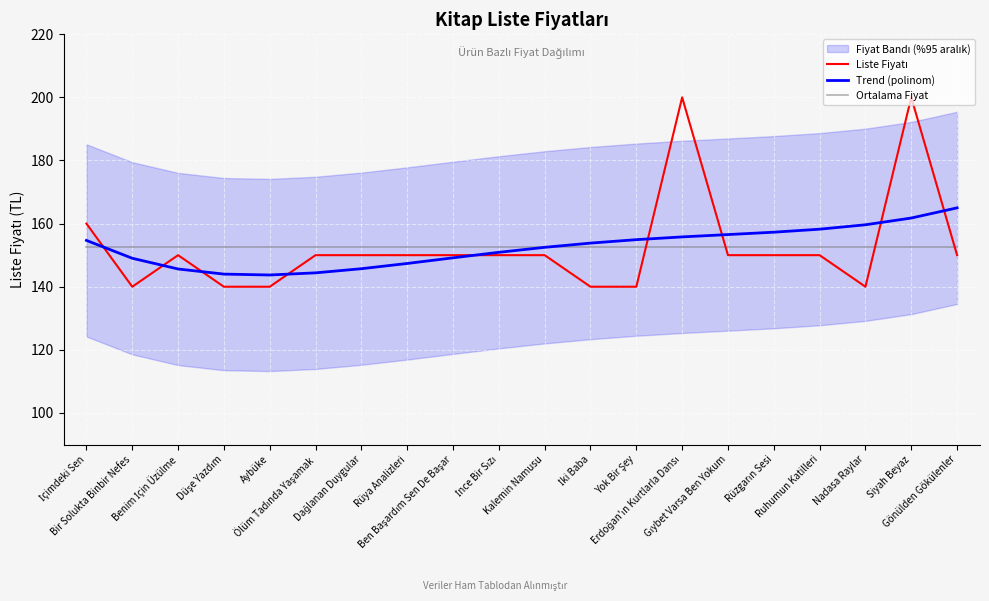

What is the label of the 10th point from the right?

Kalemin Namusu